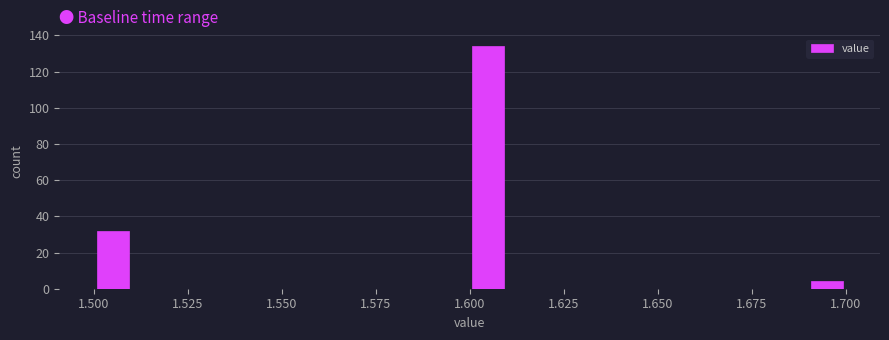

Around what value on the x-axis is the tallest bar? Give the approximate position of its centre, as read against the axis.

1.605